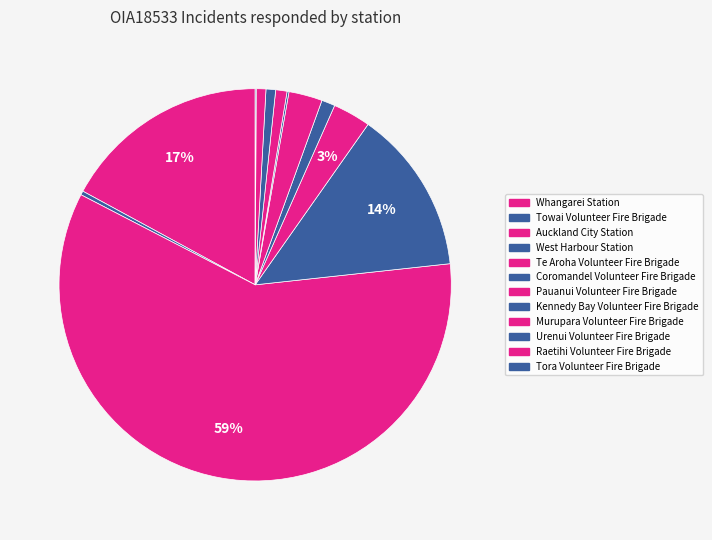

Which category has the biggest portion of the pie?

Auckland City Station